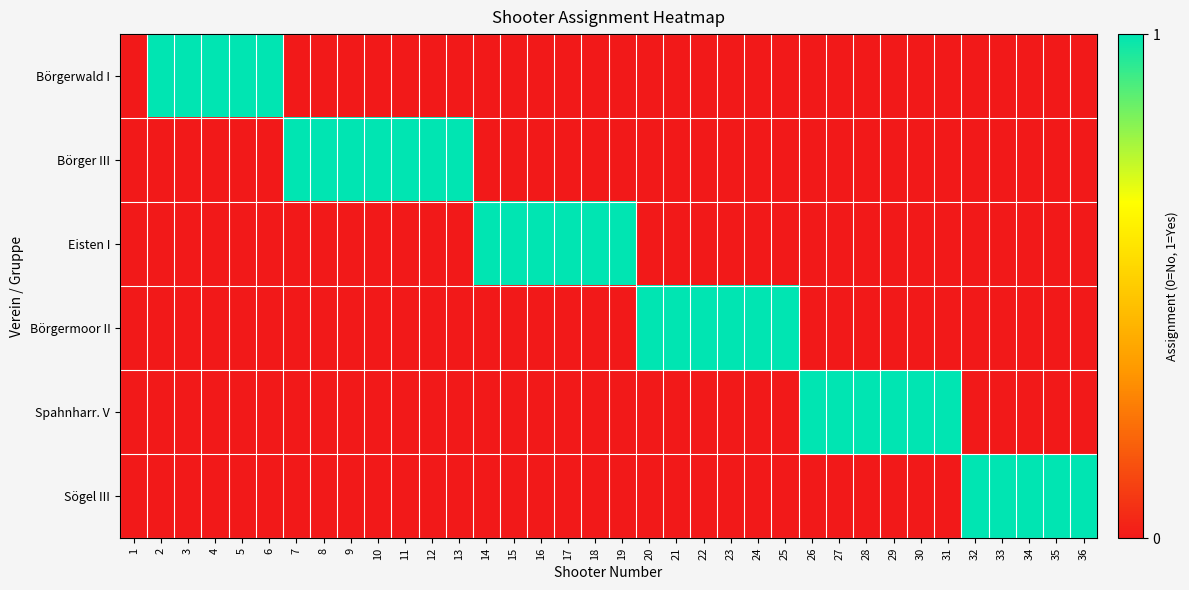

Reading left to right, list all the values displayed in this chart.

Börgerwald I: 1=0	2=1	3=1	4=1	5=1	6=1	7=0	8=0	9=0	10=0	11=0	12=0	13=0	14=0	15=0	16=0	17=0	18=0	19=0	20=0	21=0	22=0	23=0	24=0	25=0	26=0	27=0	28=0	29=0	30=0	31=0	32=0	33=0	34=0	35=0	36=0
Börger III: 1=0	2=0	3=0	4=0	5=0	6=0	7=1	8=1	9=1	10=1	11=1	12=1	13=1	14=0	15=0	16=0	17=0	18=0	19=0	20=0	21=0	22=0	23=0	24=0	25=0	26=0	27=0	28=0	29=0	30=0	31=0	32=0	33=0	34=0	35=0	36=0
Eisten I: 1=0	2=0	3=0	4=0	5=0	6=0	7=0	8=0	9=0	10=0	11=0	12=0	13=0	14=1	15=1	16=1	17=1	18=1	19=1	20=0	21=0	22=0	23=0	24=0	25=0	26=0	27=0	28=0	29=0	30=0	31=0	32=0	33=0	34=0	35=0	36=0
Börgermoor II: 1=0	2=0	3=0	4=0	5=0	6=0	7=0	8=0	9=0	10=0	11=0	12=0	13=0	14=0	15=0	16=0	17=0	18=0	19=0	20=1	21=1	22=1	23=1	24=1	25=1	26=0	27=0	28=0	29=0	30=0	31=0	32=0	33=0	34=0	35=0	36=0
Spahnharr. V: 1=0	2=0	3=0	4=0	5=0	6=0	7=0	8=0	9=0	10=0	11=0	12=0	13=0	14=0	15=0	16=0	17=0	18=0	19=0	20=0	21=0	22=0	23=0	24=0	25=0	26=1	27=1	28=1	29=1	30=1	31=1	32=0	33=0	34=0	35=0	36=0
Sögel III: 1=0	2=0	3=0	4=0	5=0	6=0	7=0	8=0	9=0	10=0	11=0	12=0	13=0	14=0	15=0	16=0	17=0	18=0	19=0	20=0	21=0	22=0	23=0	24=0	25=0	26=0	27=0	28=0	29=0	30=0	31=0	32=1	33=1	34=1	35=1	36=1